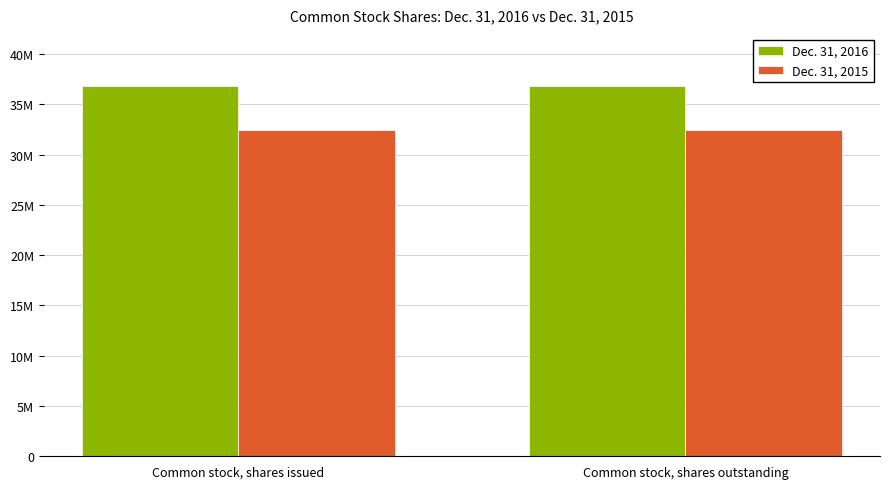

True or false: Dec. 31, 2015 has a value of 52575441 at Common stock, shares issued.

False